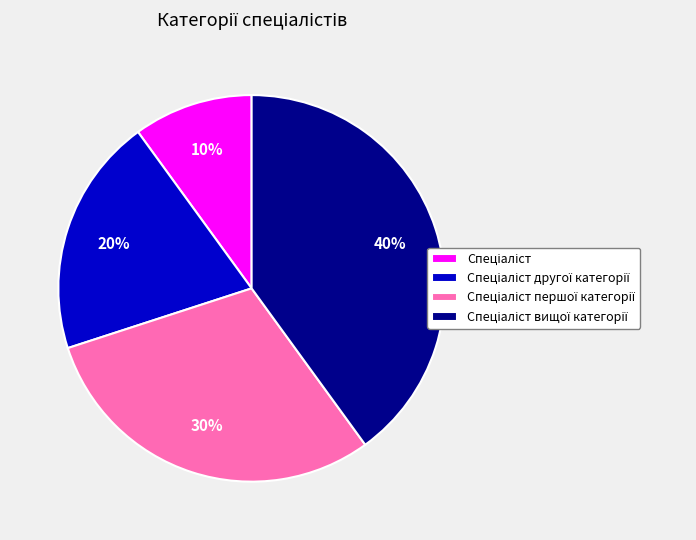

Is there any slice that represents more than half of the pie?

No